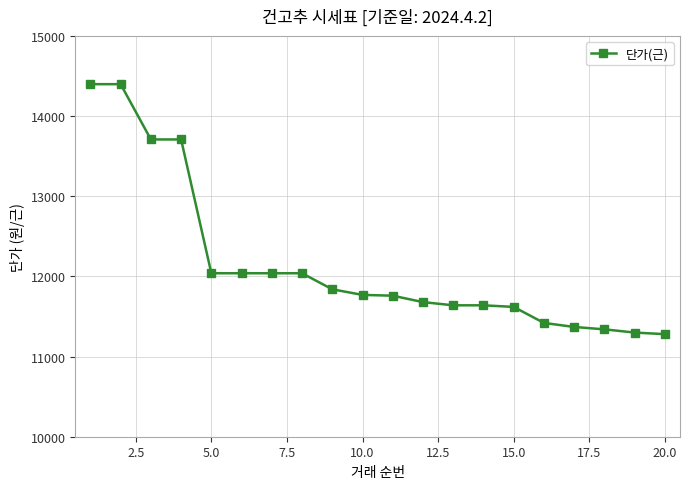

What is the greatest value displayed?

14400